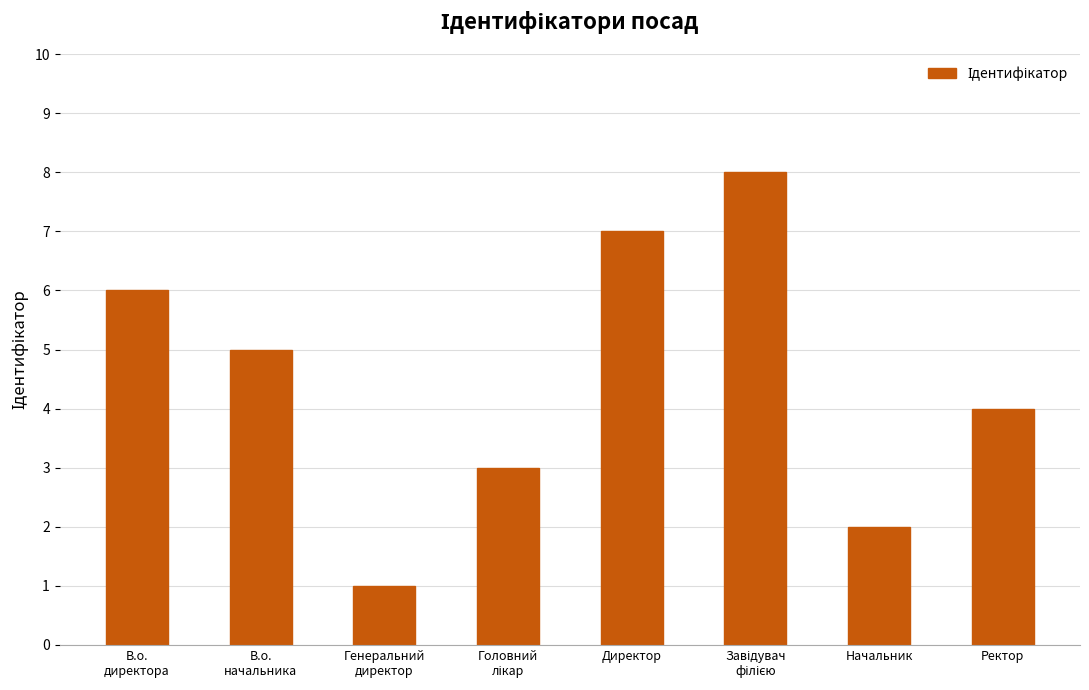

What is the sum of all values?

36